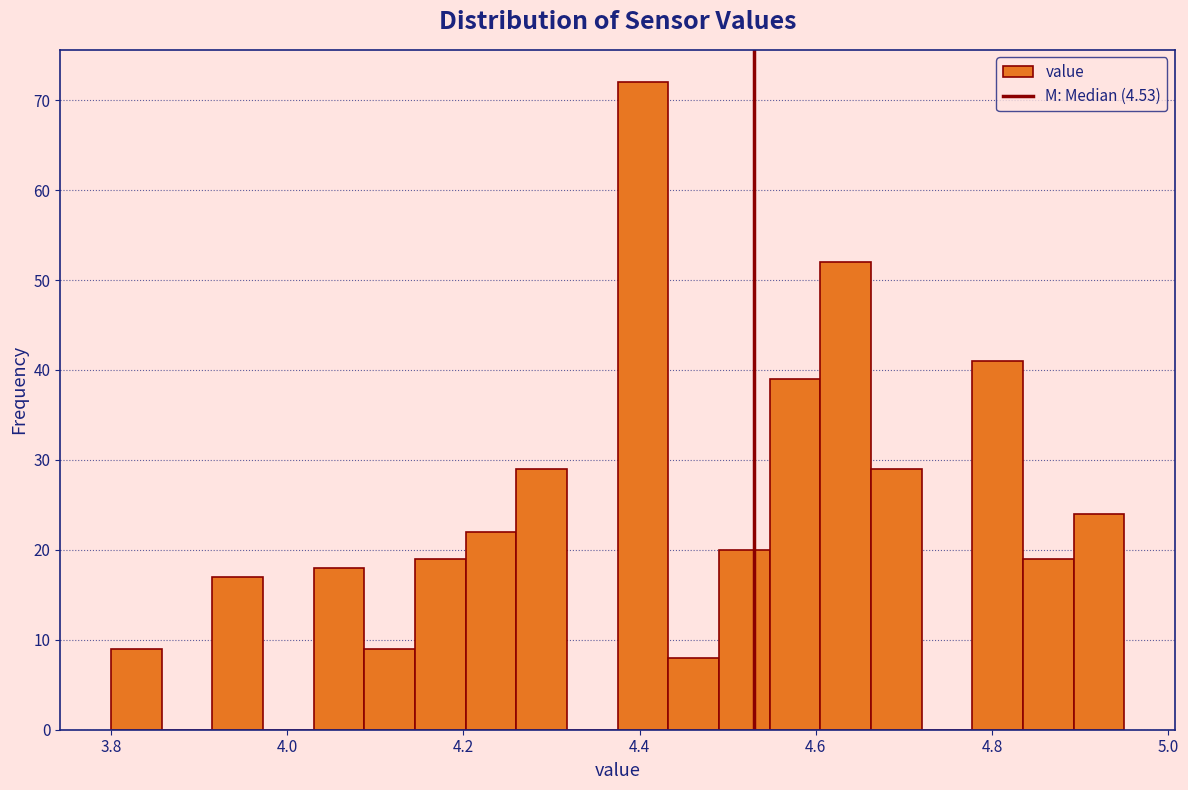

Around what value on the x-axis is the tallest bar? Give the approximate position of its centre, as read against the axis.

4.40